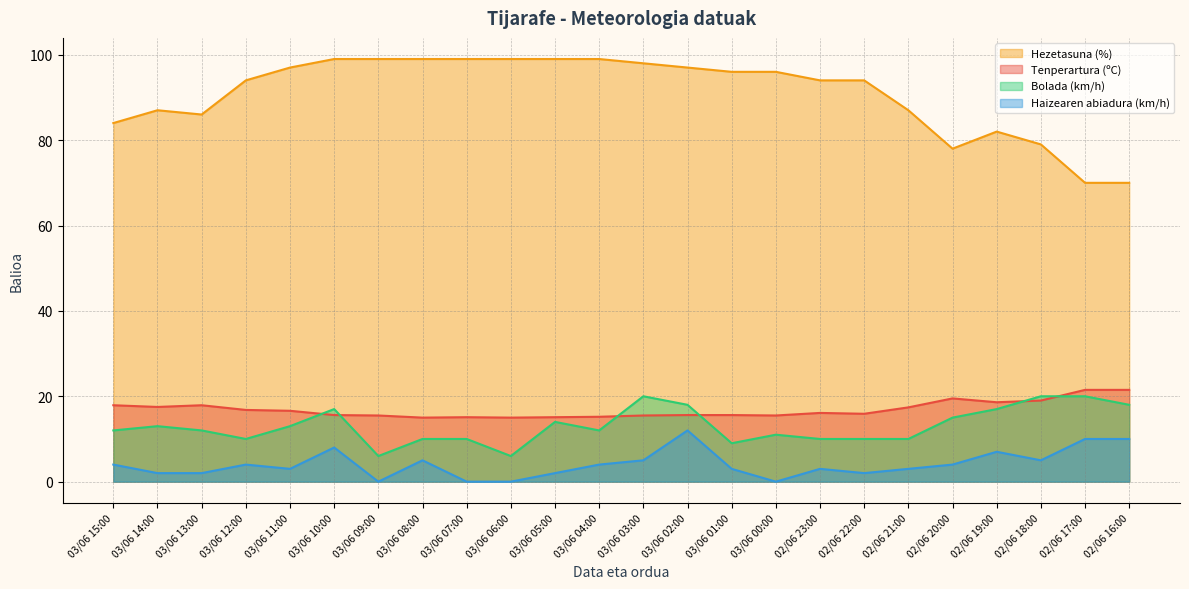

What is the difference between the maximum and minimum values in the Haizearen abiadura (km/h) series?

12.0